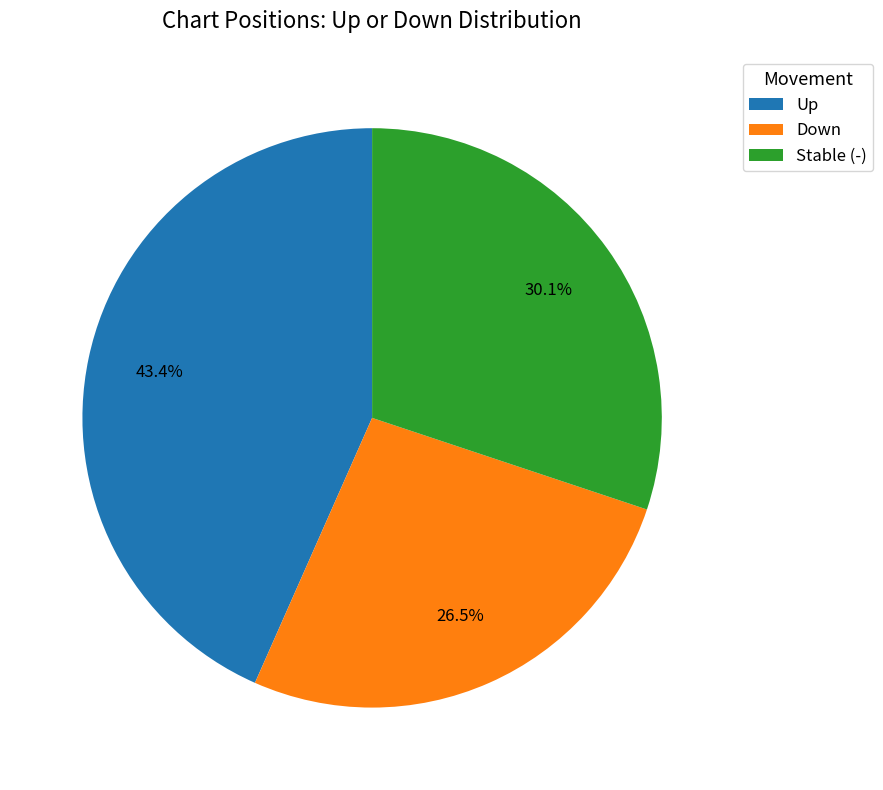

How many slices are in this pie chart?

3